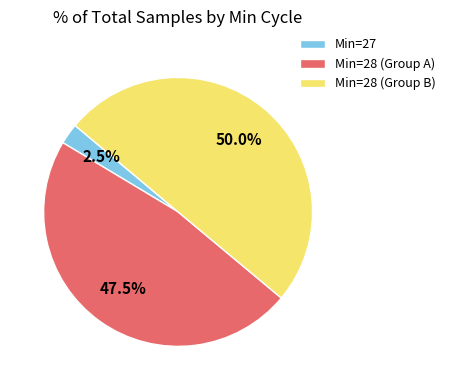

Rank the categories by value from lowest to highest.

Min=27, Min=28 (Group A), Min=28 (Group B)